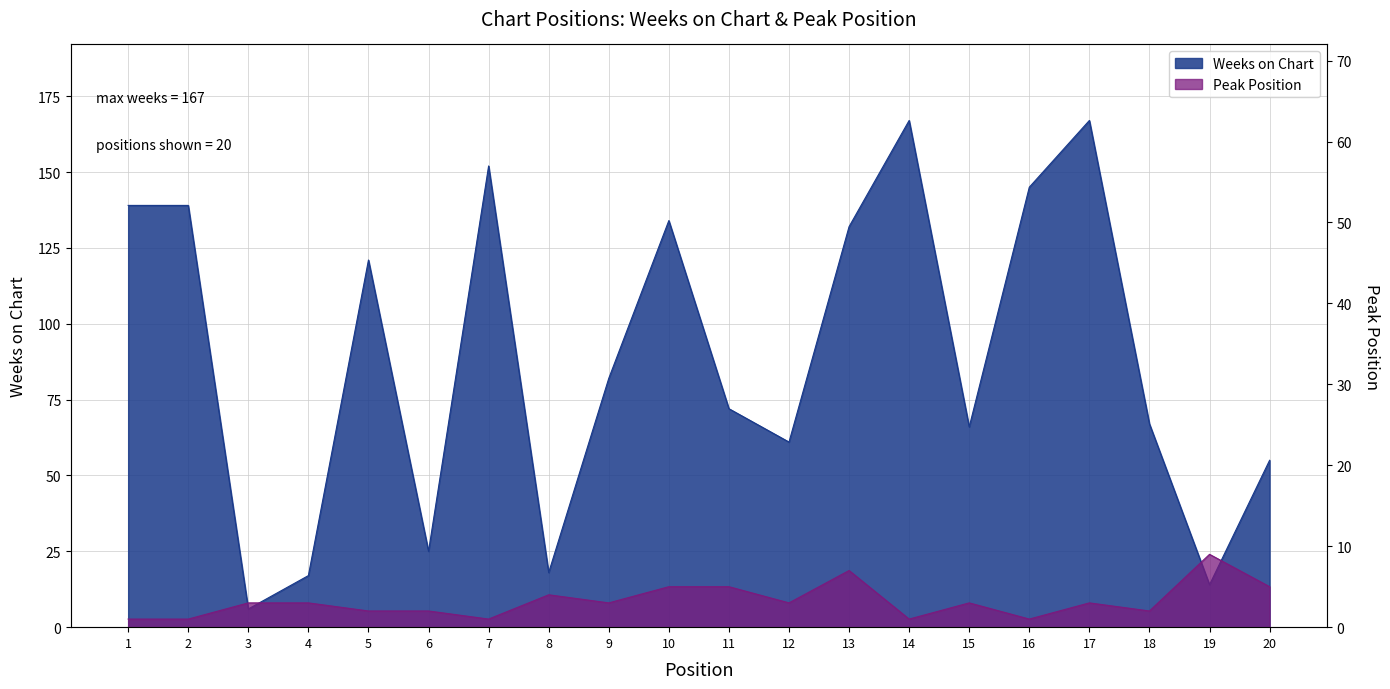

The Peak Position series shows 1 at 17. True or false?

False